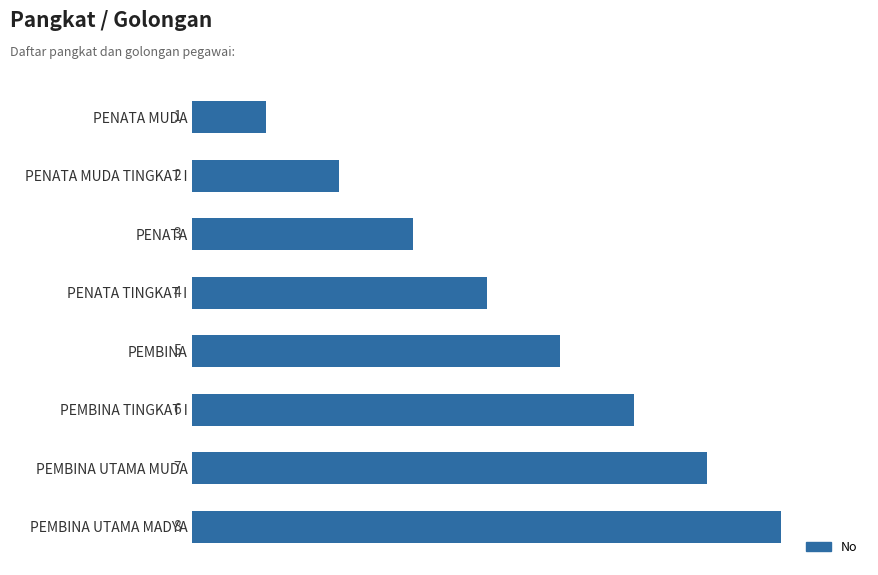

Which has a higher value, PENATA MUDA TINGKAT I or PENATA?

PENATA